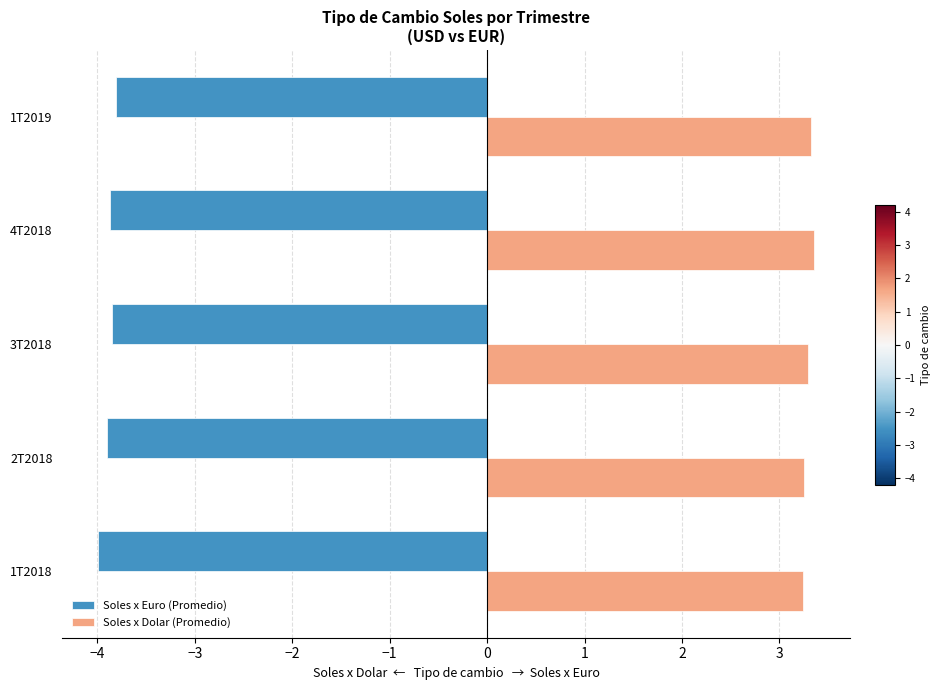

True or false: Soles x Euro (Promedio) has a value of -3.9 at 4T2018.

True